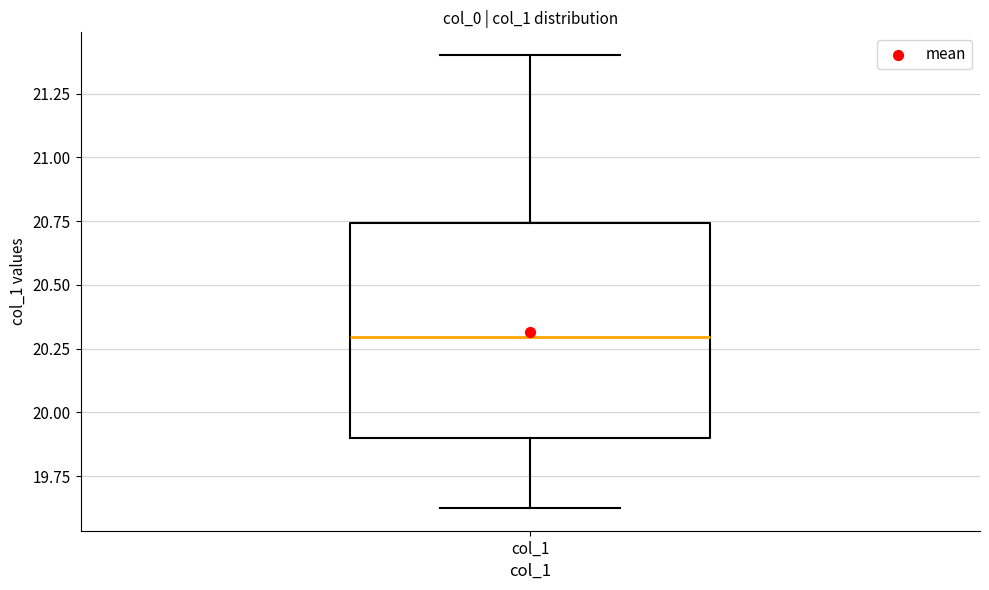

Where is the upper edge of the box for col_1 on the y-axis? The values are not printed on the chart, so give them approximately, as read against the axis.

20.75